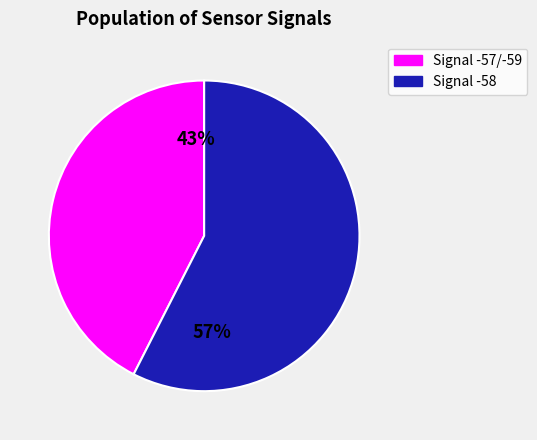

Is there any slice that represents more than half of the pie?

Yes